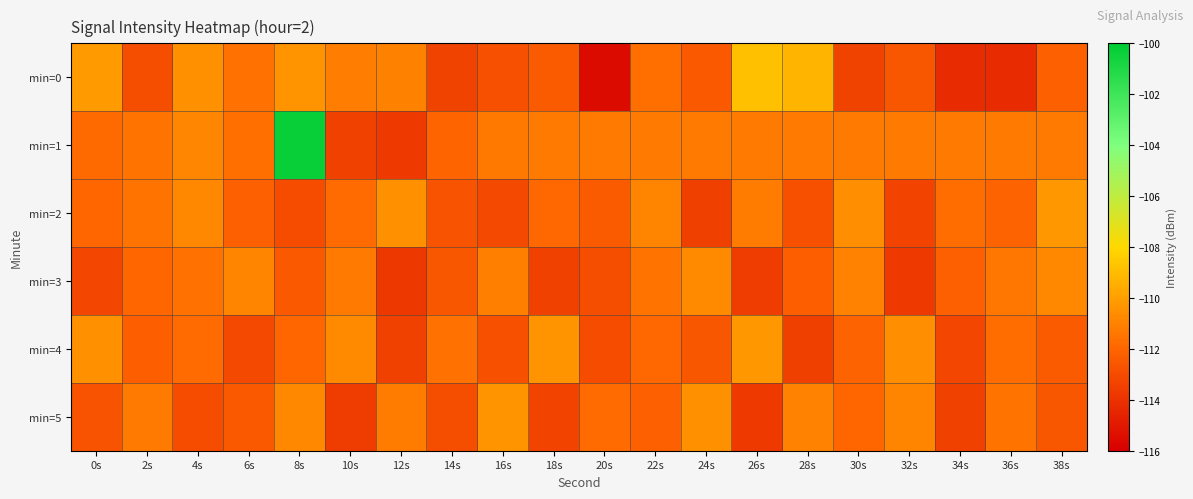

At 16s, list the series in order from smallest to largest.

min=2, min=0, min=4, min=1, min=3, min=5